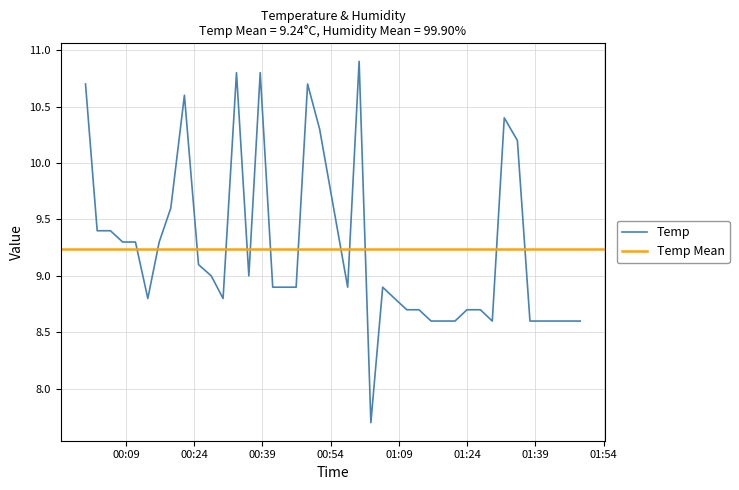

What is the difference between the second highest and second lowest values?

2.2